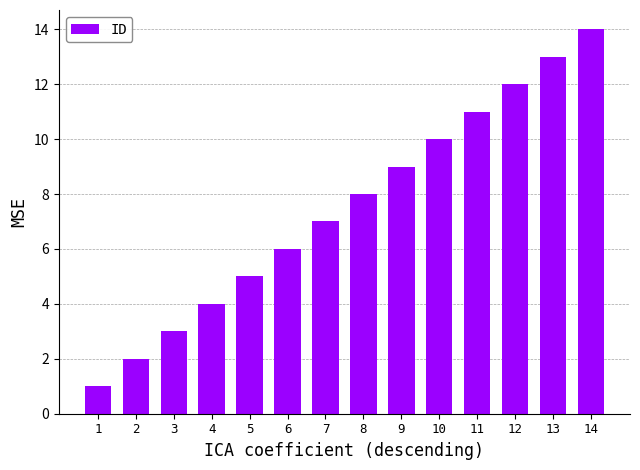

How many values are below 8?

7